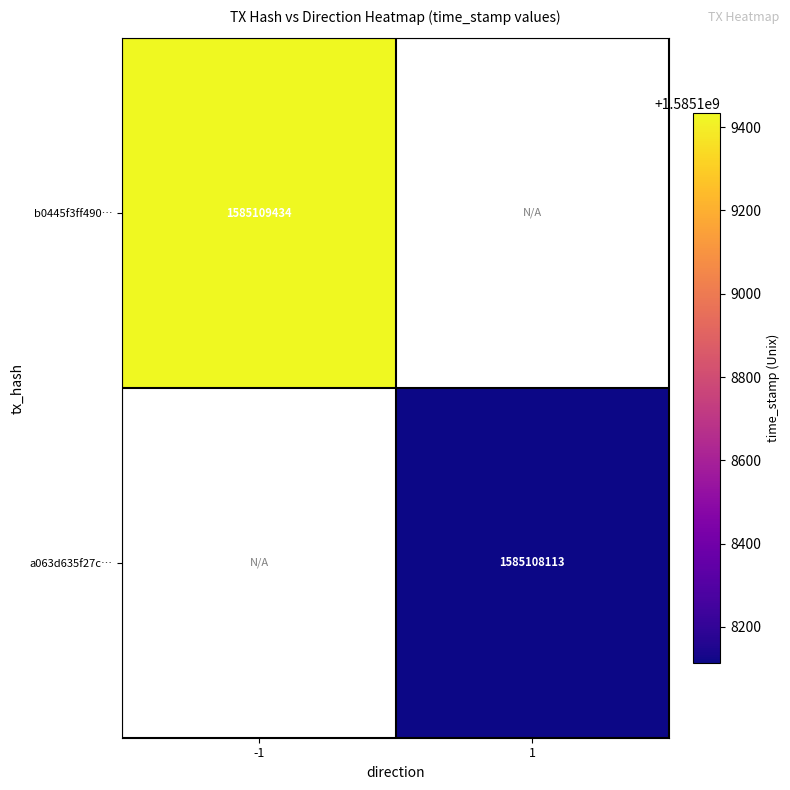

Which series has the largest total across all categories?

b0445f3ff49072f5abcf4adeea04a8fabb5fb82